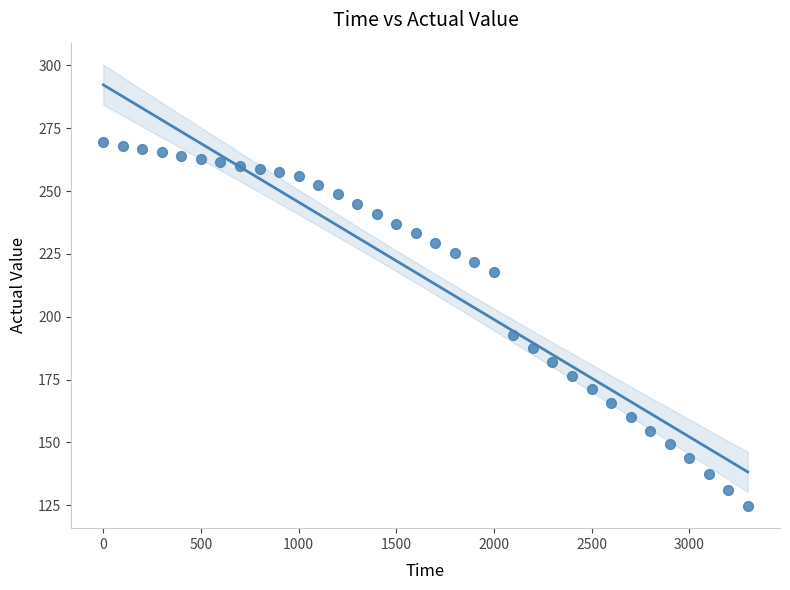

What is the range of X values (max minus min)?

3300.0